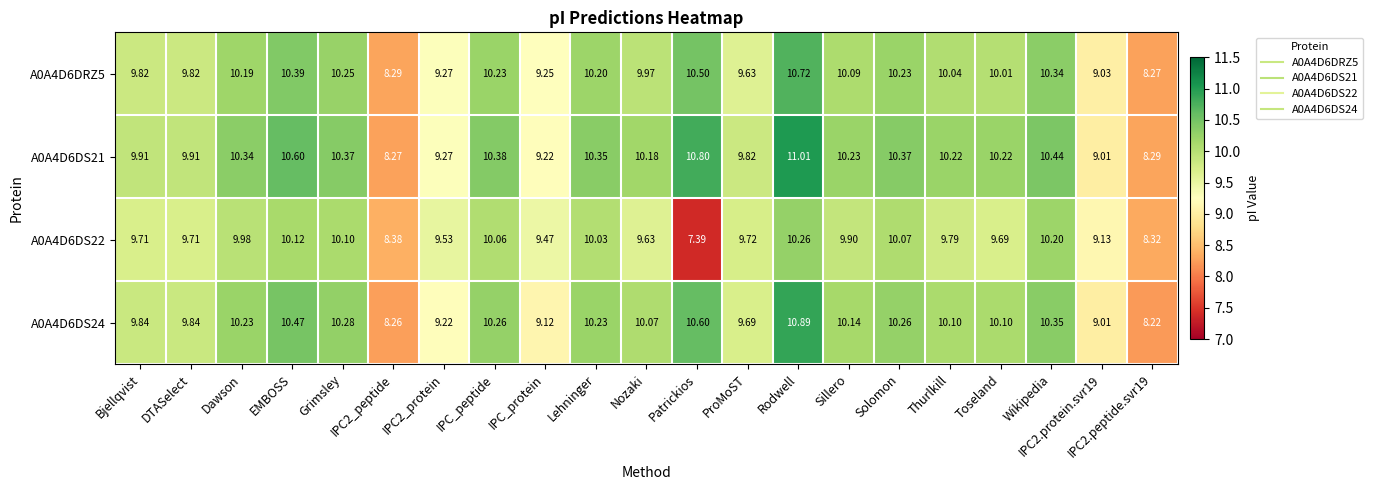

How many distinct data groups are displayed?

4